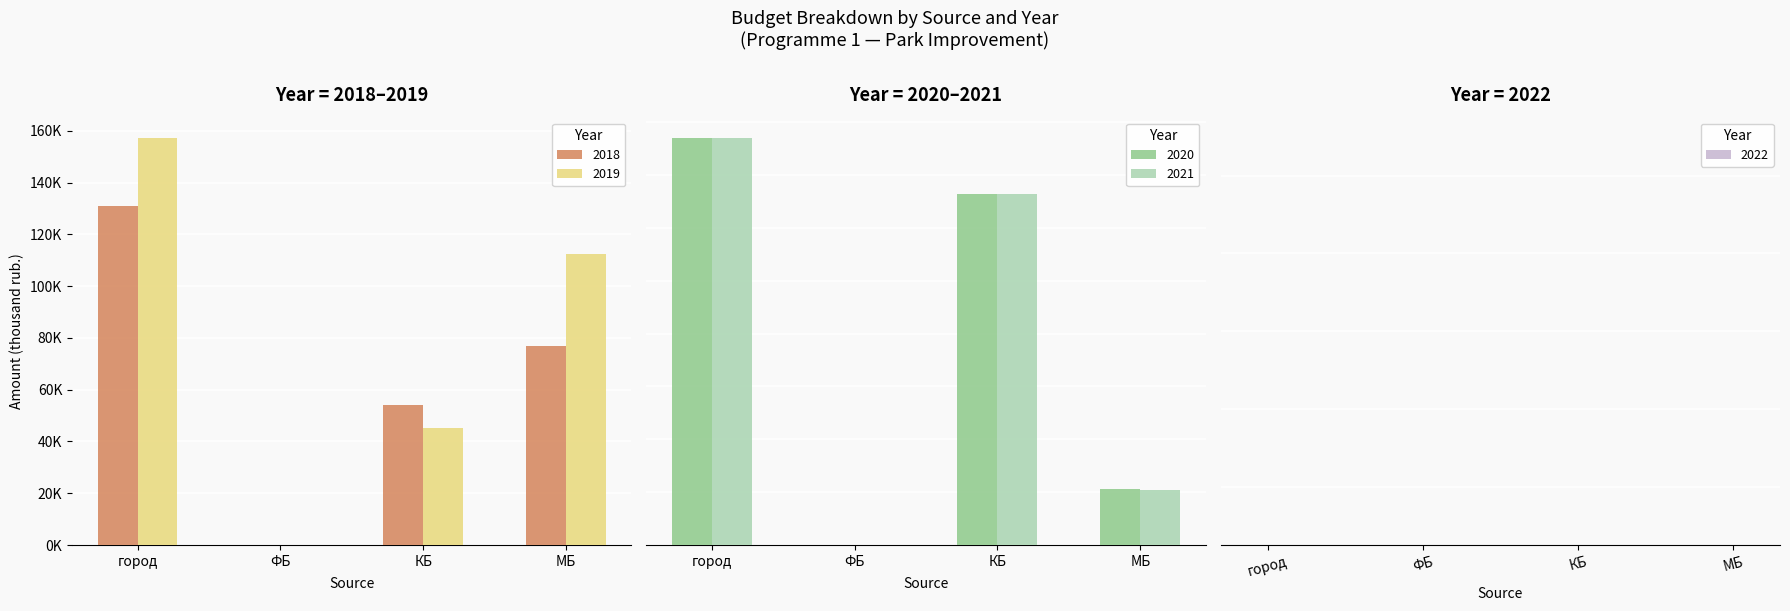

How many groups of bars are there?

4